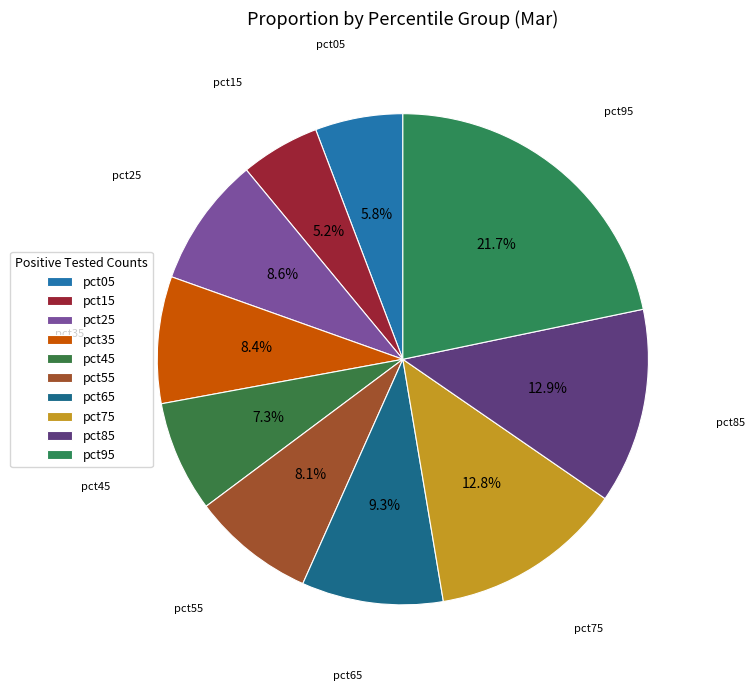

Does pct55 account for over 50% of the chart?

No